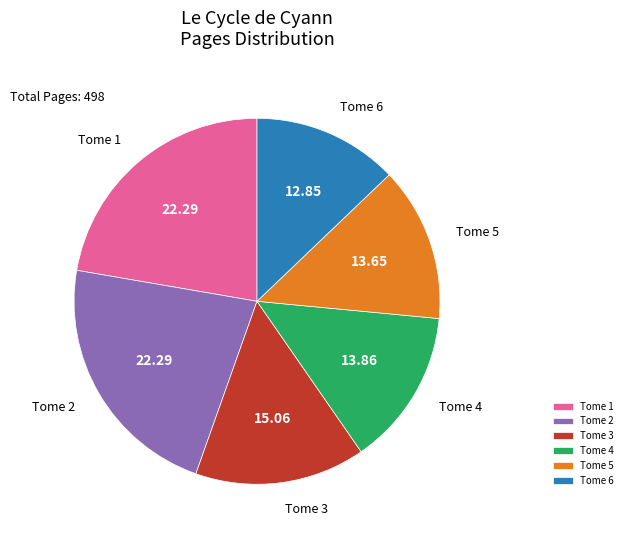

Which has a higher value, Tome 1 or Tome 4?

Tome 1